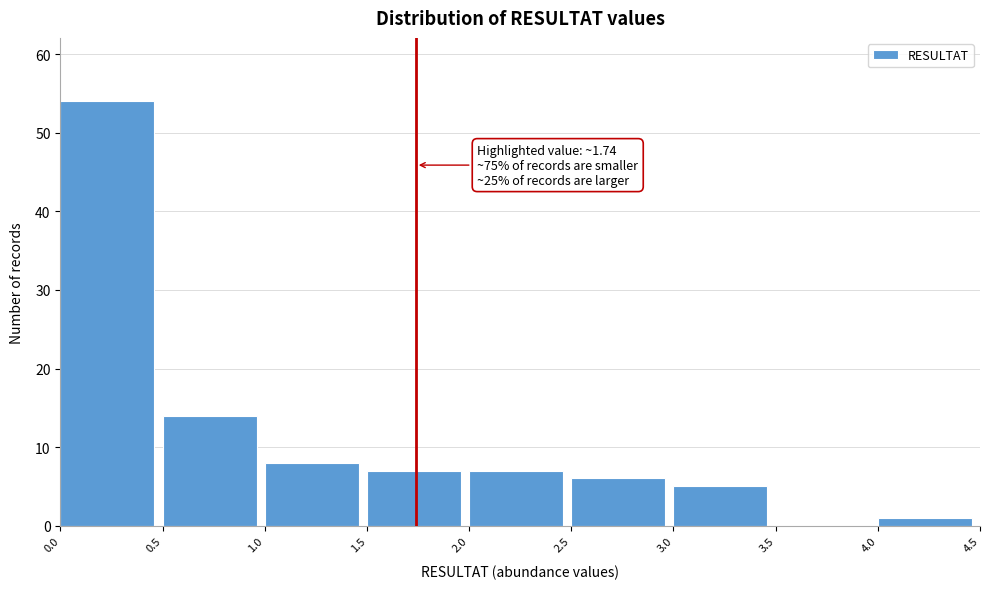

Over which range of the x-axis is the bar tallest?

0.0 to 0.5